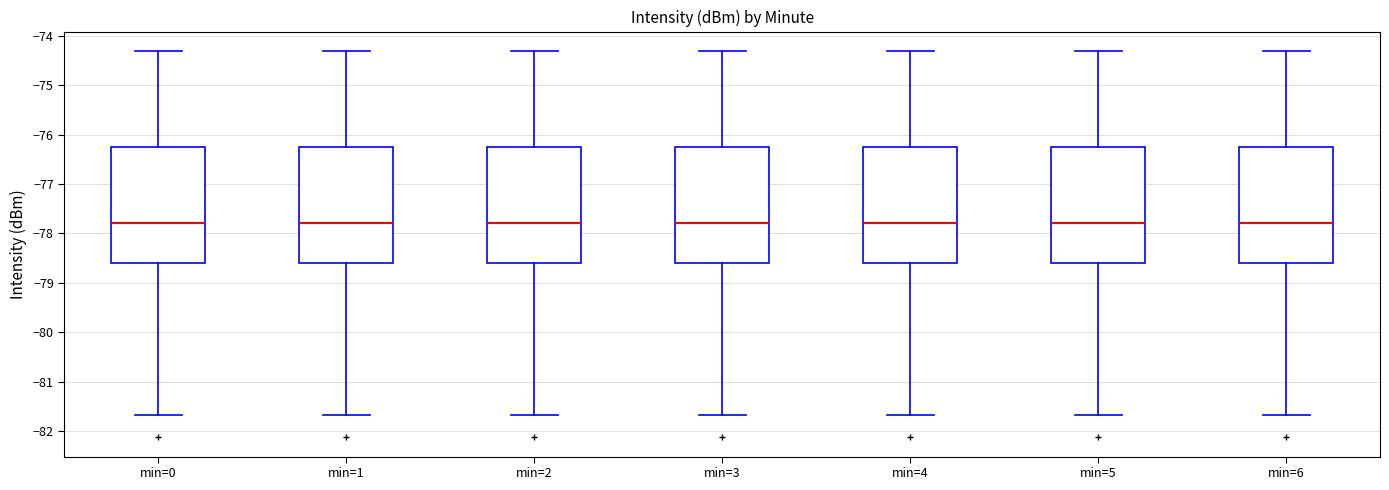

Reading left to right, read every box against the y-axis: the position of its median line, the range the box covers, and the ends of its whiskers. The values are not printed on the chart, so give them approximately, as read against the axis.

min=0: median -77.8, box -78.6 to -76.2, whiskers -81.7 to -74.3
min=1: median -77.8, box -78.6 to -76.2, whiskers -81.7 to -74.3
min=2: median -77.8, box -78.6 to -76.2, whiskers -81.7 to -74.3
min=3: median -77.8, box -78.6 to -76.2, whiskers -81.7 to -74.3
min=4: median -77.8, box -78.6 to -76.2, whiskers -81.7 to -74.3
min=5: median -77.8, box -78.6 to -76.2, whiskers -81.7 to -74.3
min=6: median -77.8, box -78.6 to -76.2, whiskers -81.7 to -74.3